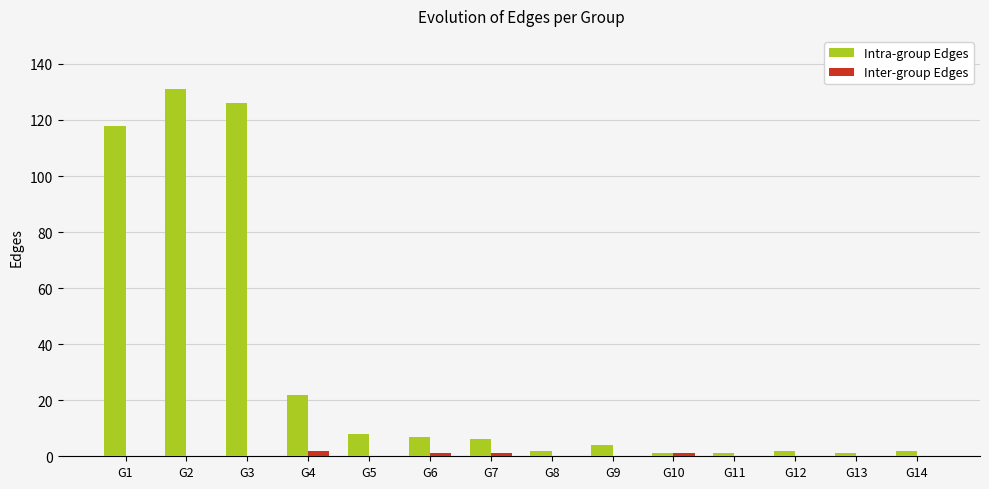

Which series has the largest total across all categories?

Intra-group Edges